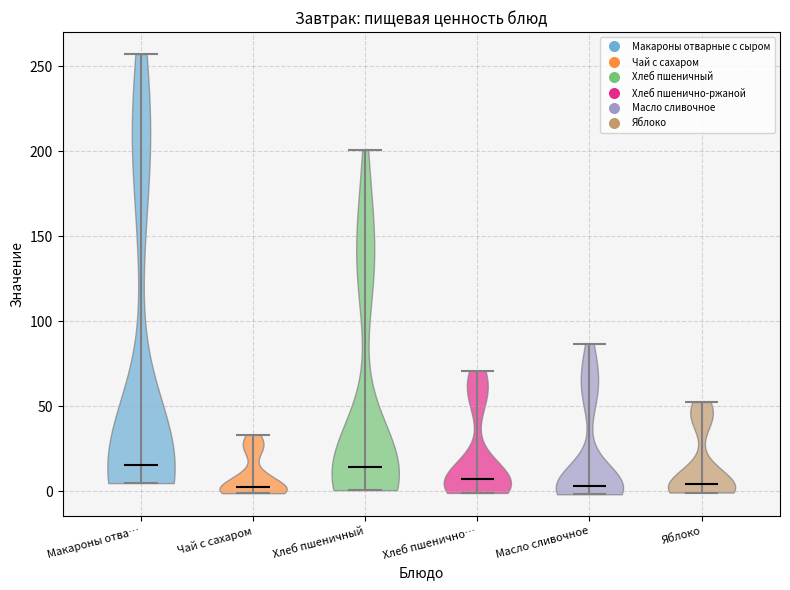

Reading left to right, read every violin against the y-axis: where its median line is, and the lowest and highest points it reaches. The values are not printed on the chart, so give them approximately, as read against the axis.

Макароны отва…: median line 15, lowest point 5, highest point 255
Чай с сахаром: median line 5, lowest point 0, highest point 35
Хлеб пшеничный: median line 15, lowest point 0, highest point 200
Хлеб пшенично…: median line 5, lowest point 0, highest point 70
Масло сливочное: median line 5, lowest point 0, highest point 85
Яблоко: median line 5, lowest point 0, highest point 55